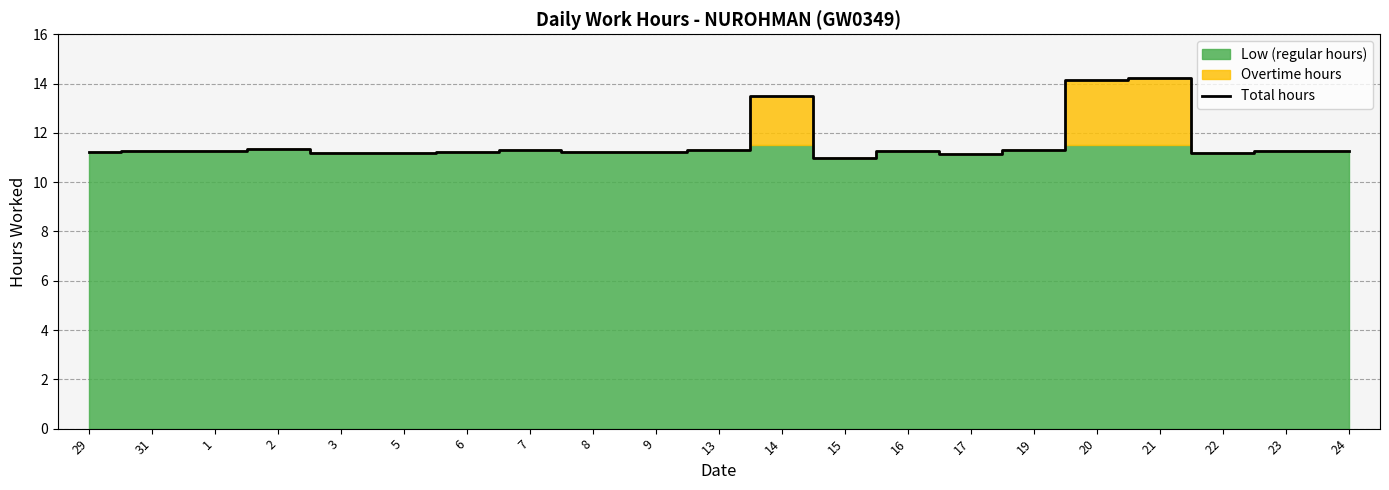

Approximately how many times larger is the value at 1 compared to 16?

1.0